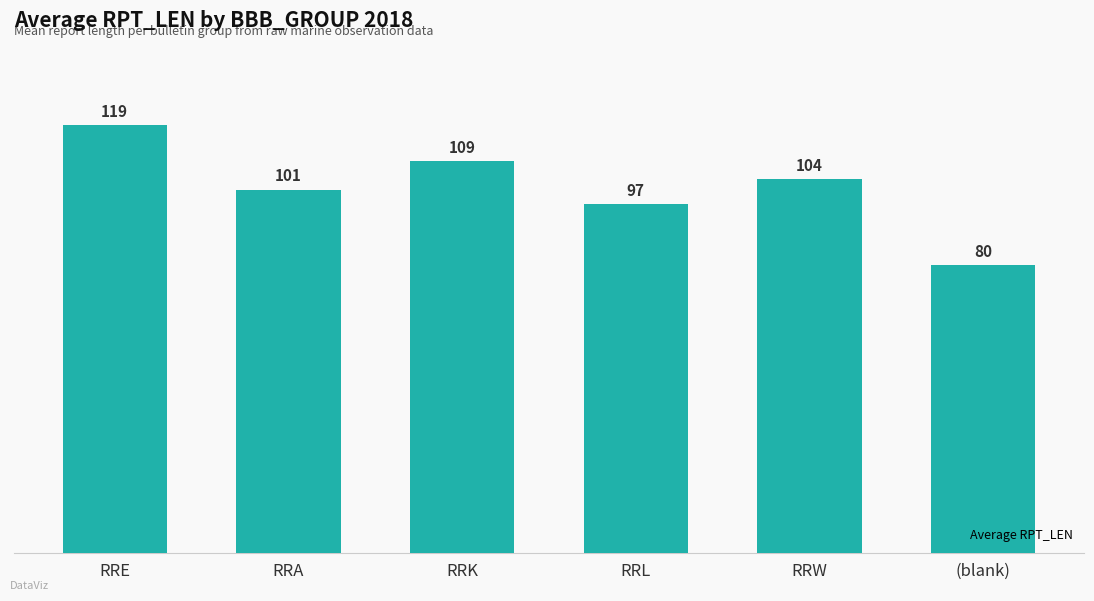

Is it true that the value at (blank) is 139?

False